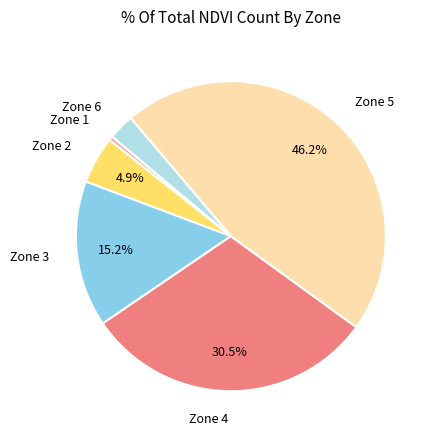

How many segments does this pie chart have?

6